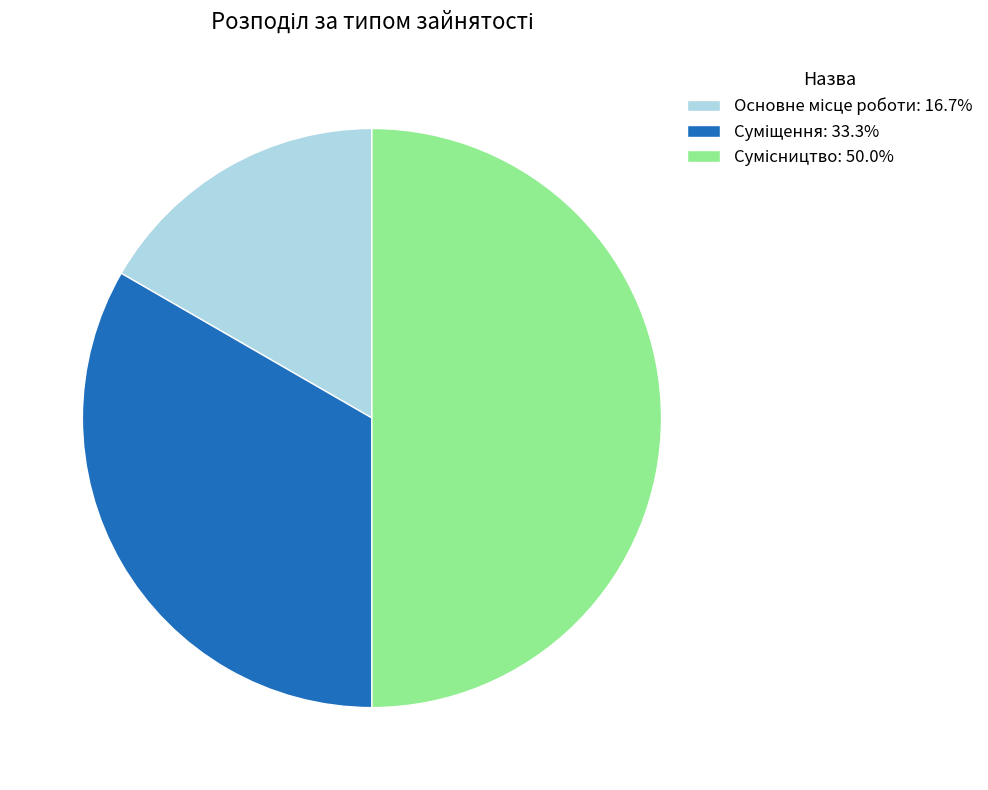

How many segments does this pie chart have?

3